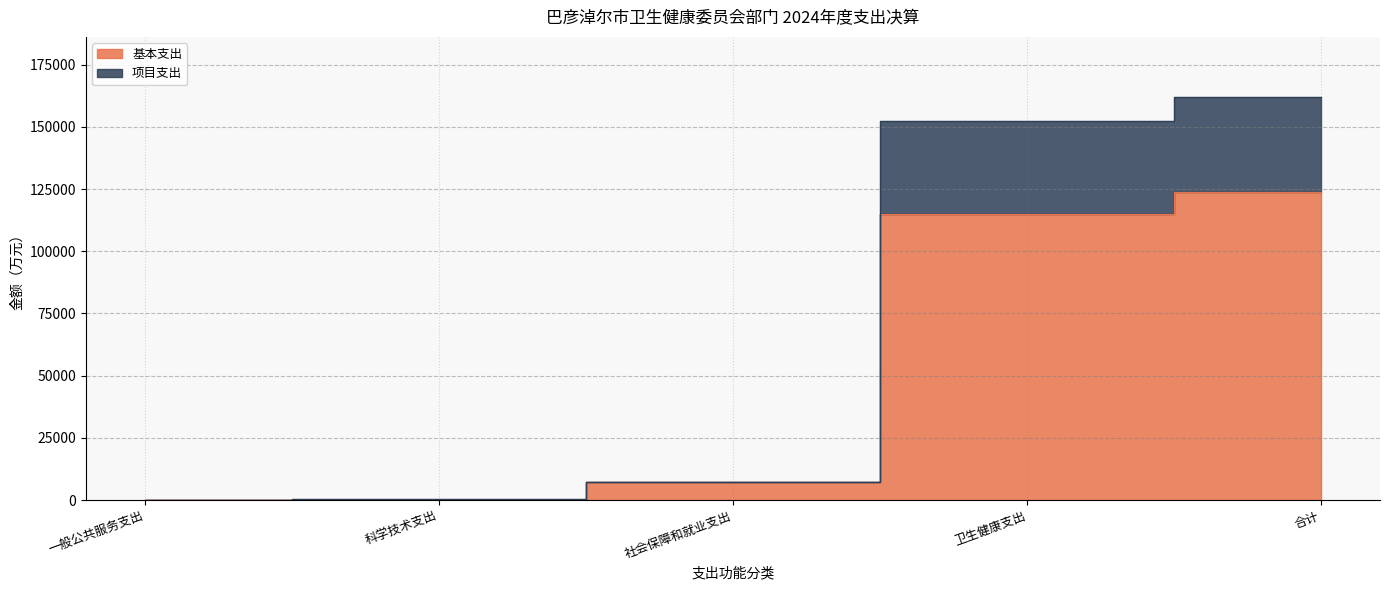

Is the value of 基本支出 at 卫生健康支出 greater than the value of 项目支出 at 一般公共服务支出?

Yes